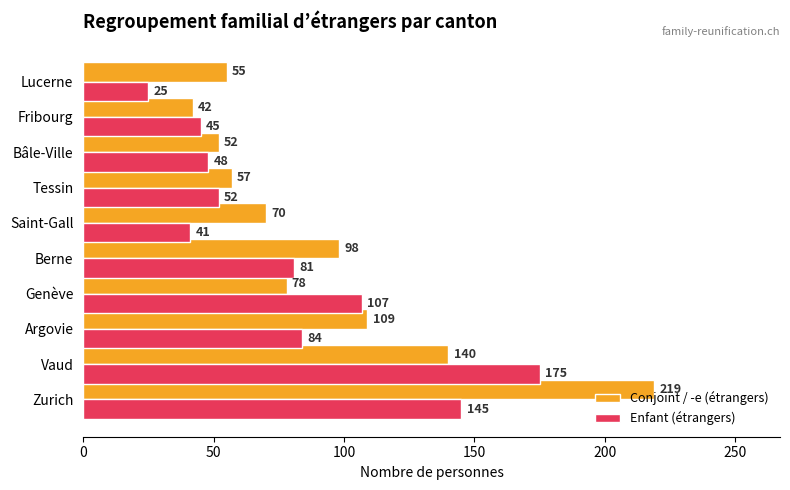

The value of Conjoint / -e (étrangers) at Genève is 125. True or false?

False